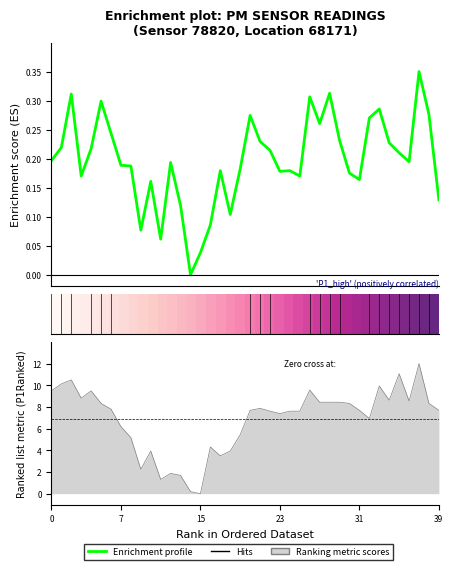

True or false: Enrichment profile has a value of 0.0 at 15.

False